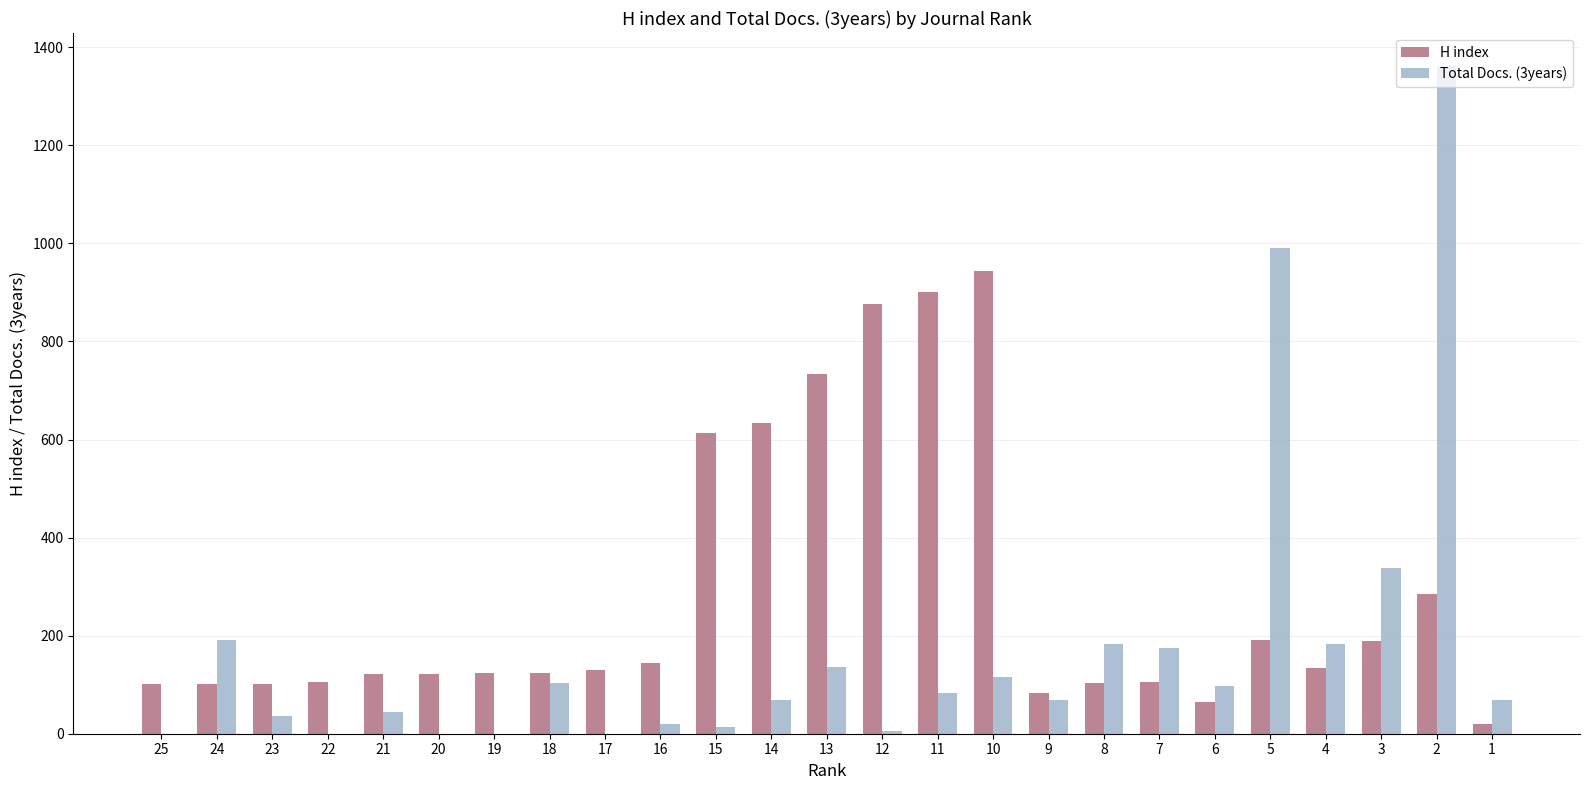

At which label does Total Docs. (3years) reach its peak?

2